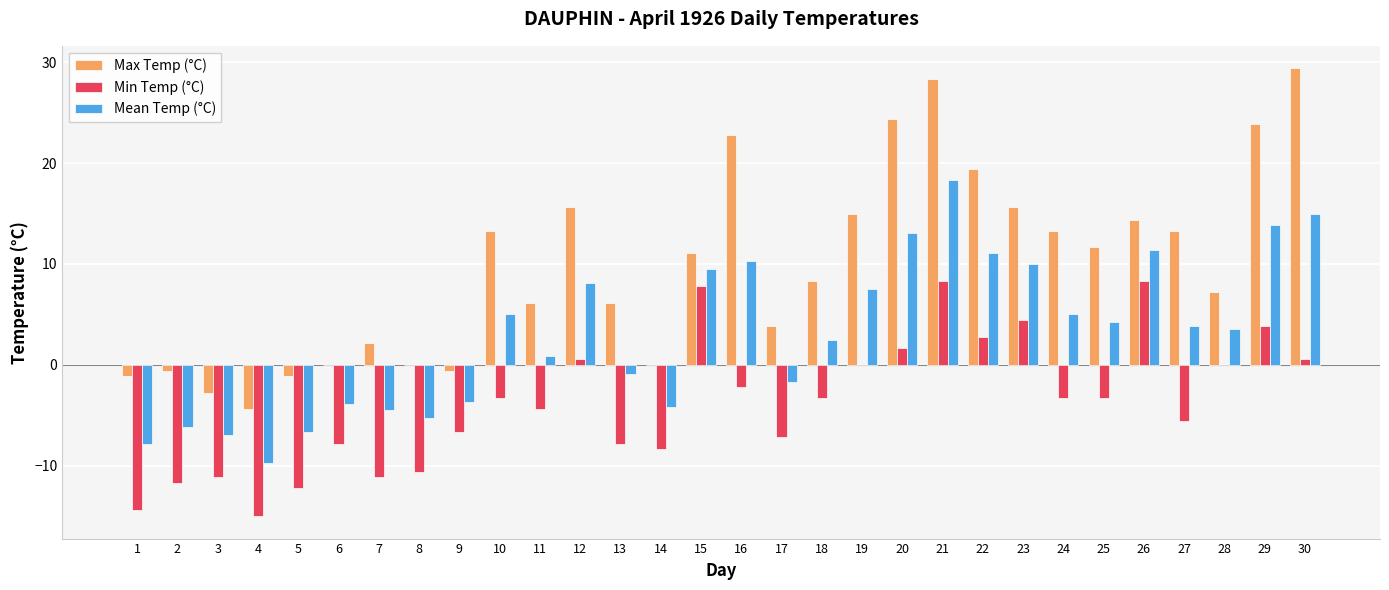

Count the number of data series in this chart.

3